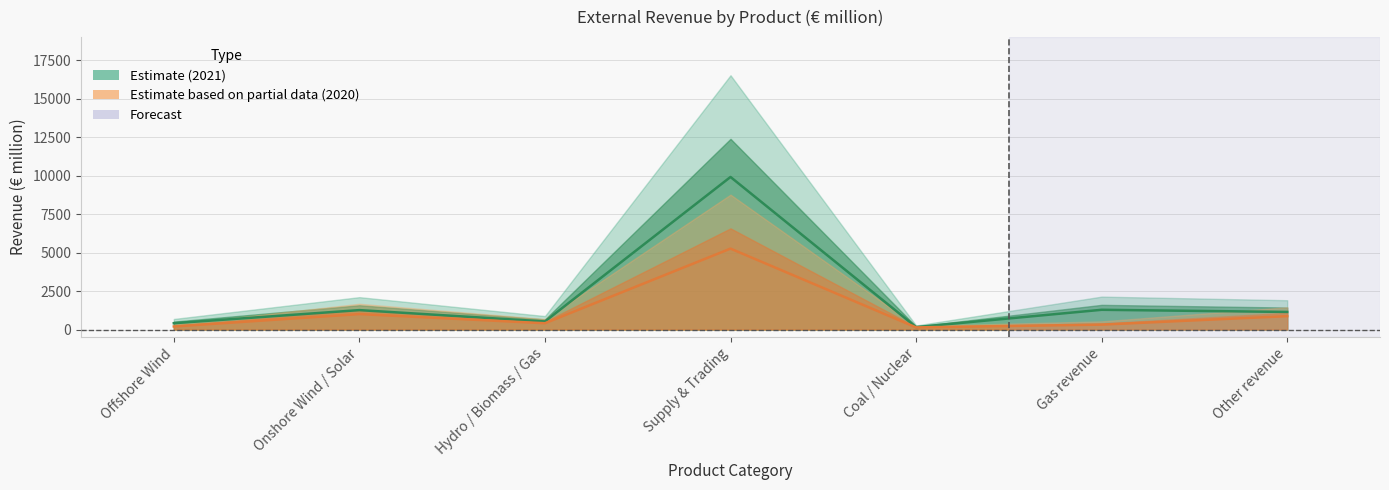

At which label is 2020 closest to 2702?

Onshore Wind / Solar